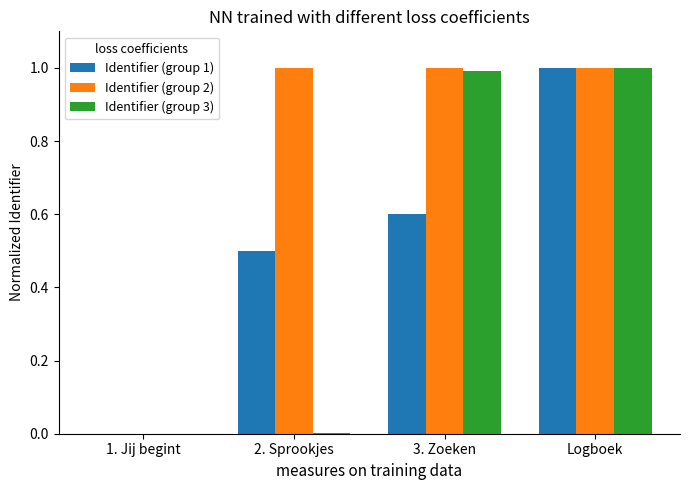

What is the maximum value shown in the chart?

1.0